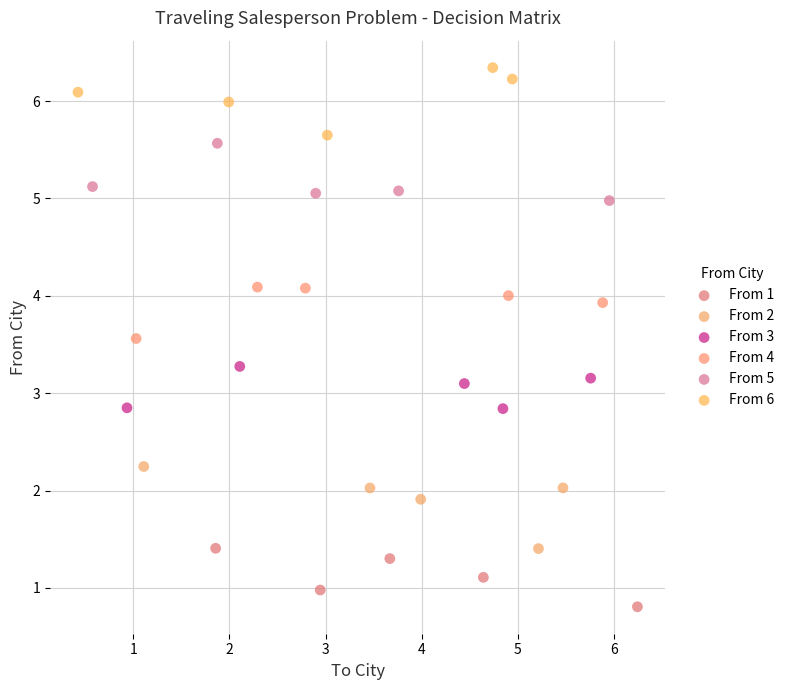

Which series reaches the maximum Y coordinate?

From 6